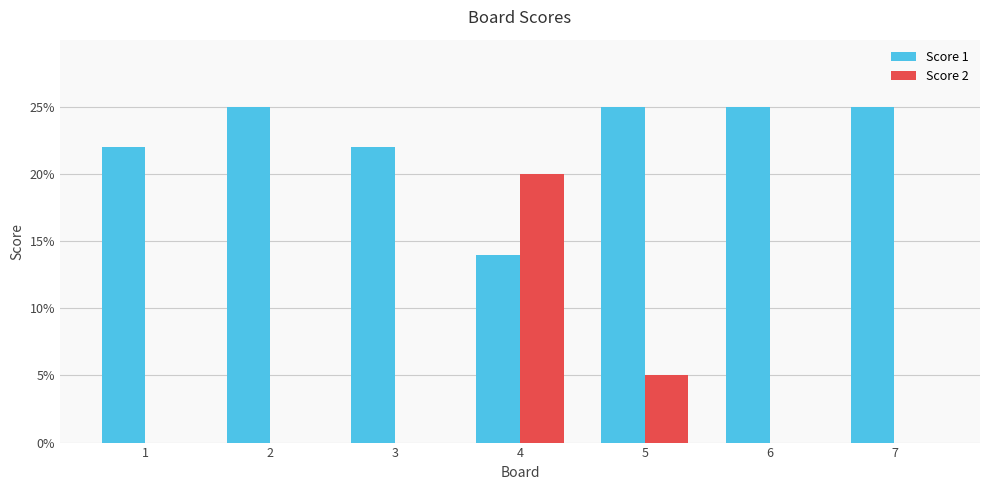

Which series changed the most between 1 and 6?

Score 1